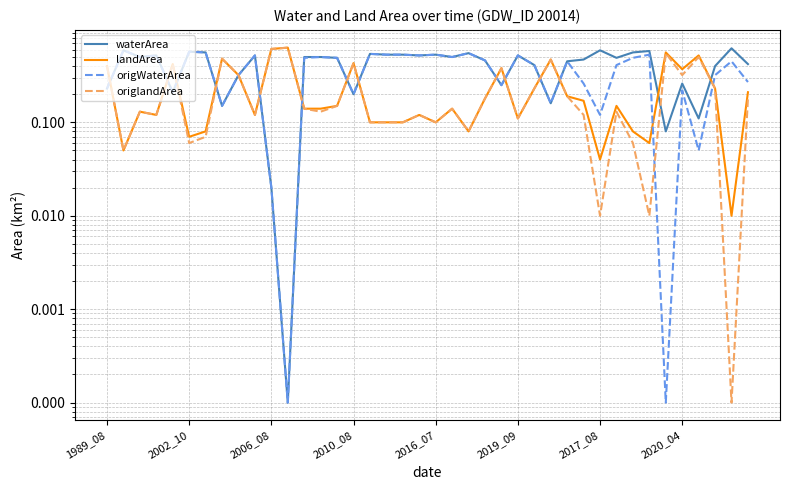

List the labels in order of waterArea value, smallest first.

11, 10, 34, 36, 2020_04, 27, 15, 2016_07, 1989_08, 24, 35, 8, 37, 26, 39, 28, 23, 29, 14, 31, 2006_08, 12, 13, 21, 2010_08, 9, 19, 25, 17, 18, 20, 16, 22, 2017_08, 32, 2019_09, 33, 2002_10, 30, 38